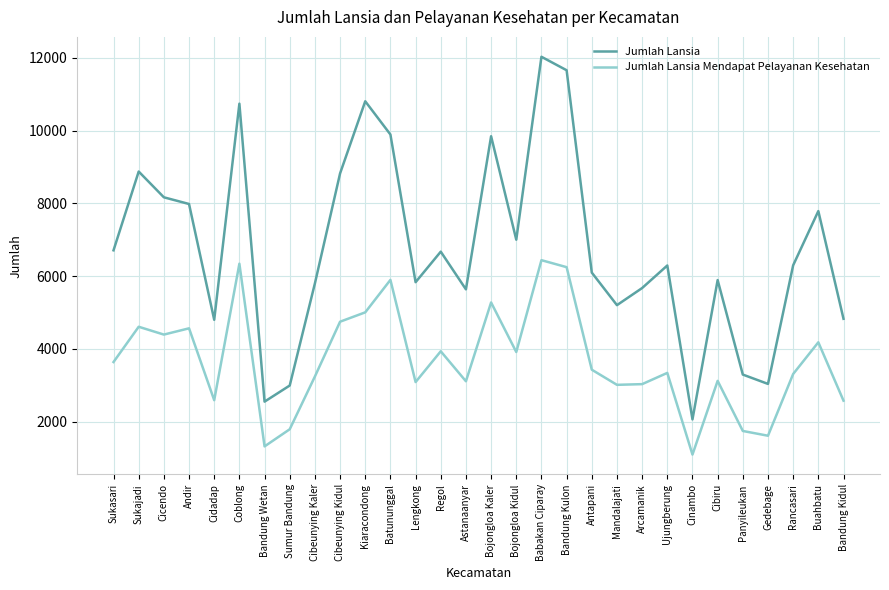

What is the sum of the Jumlah Lansia values at Gedebage and Cidadap?

7838